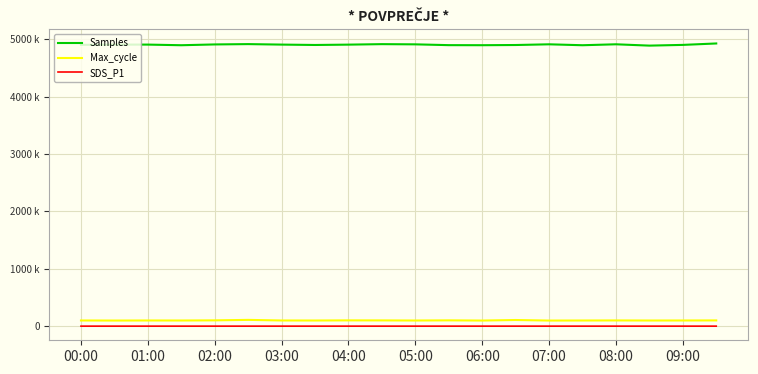

What is the difference between the maximum and minimum values in the Max_cycle series?

11663.0